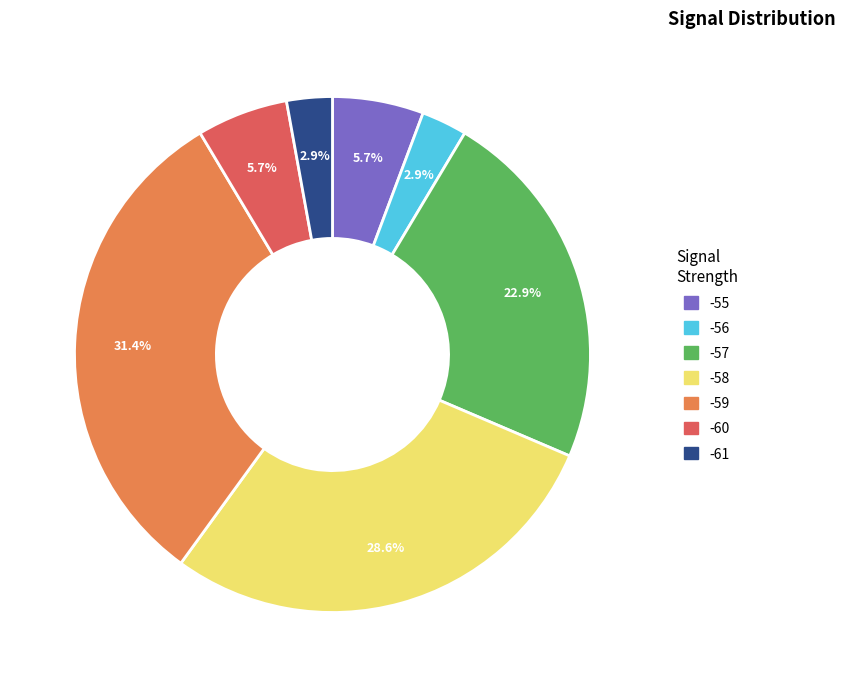

To the nearest percent, what is the average slice percentage?

14%